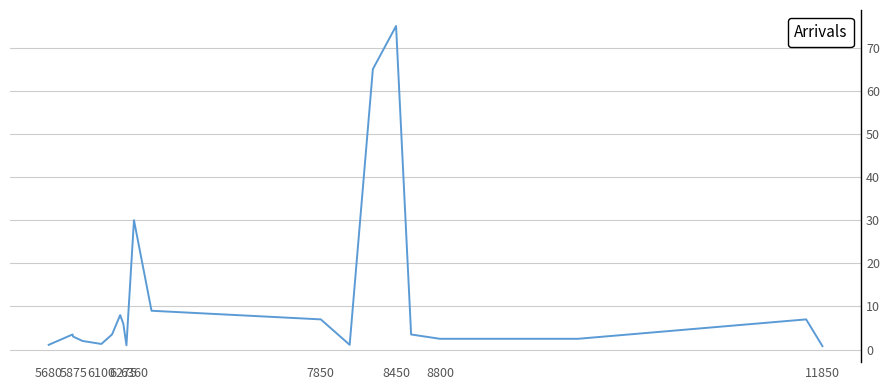

What is the difference between the maximum and minimum values?

74.2